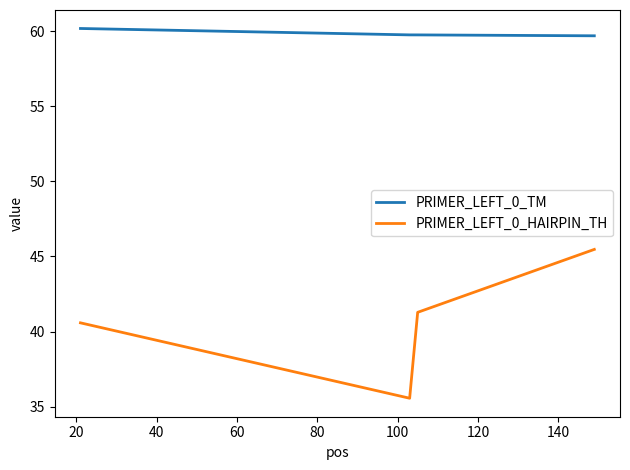

What is the sum of all PRIMER_LEFT_0_TM values?

239.4